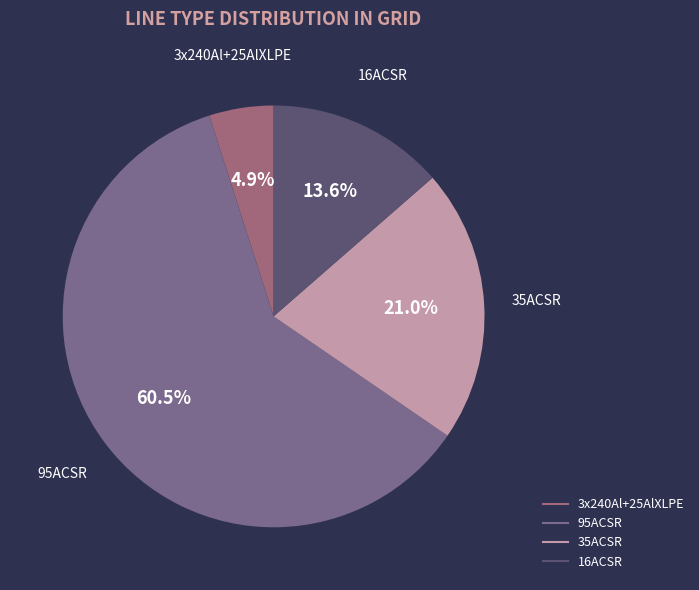

To the nearest percent, what is the difference between the largest and smallest slice percentages?

56%